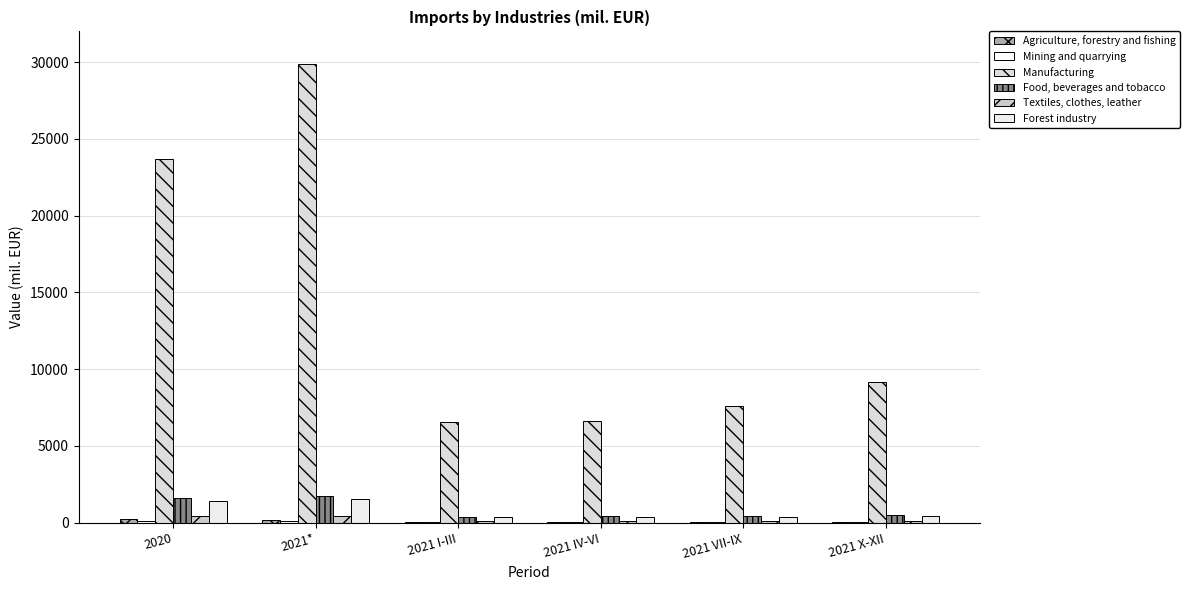

How many series are shown in this chart?

6